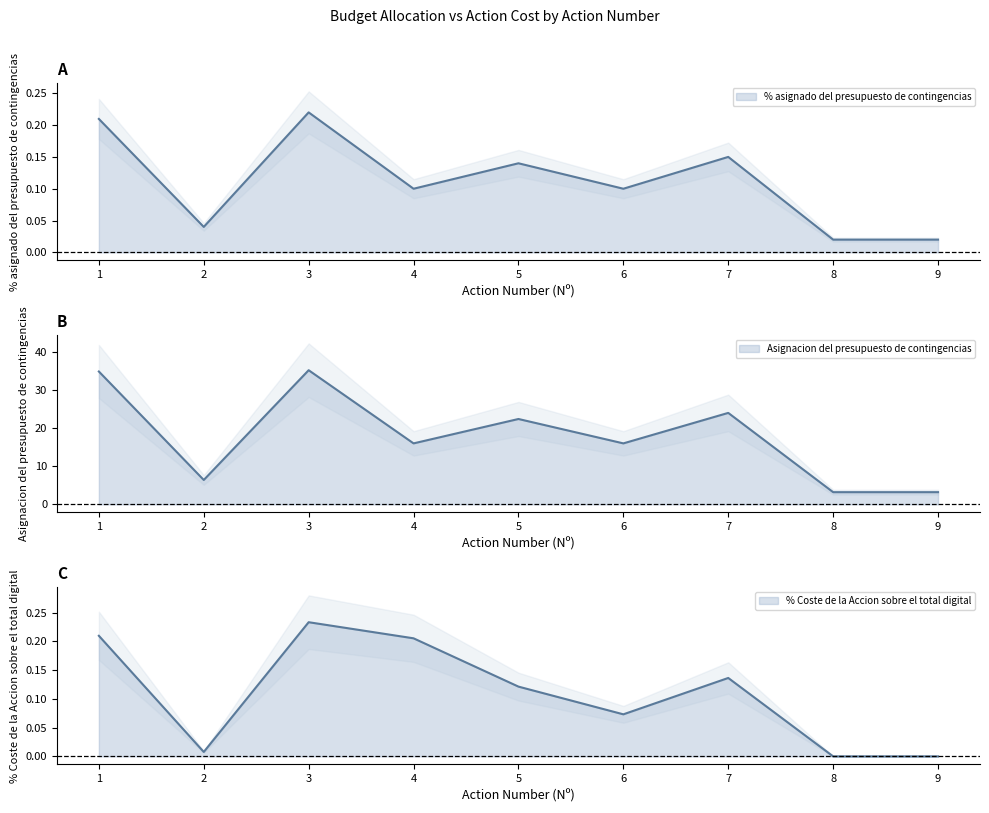

The value of Asignacion del presupuesto de contingencias at 6 is 25.2. True or false?

False